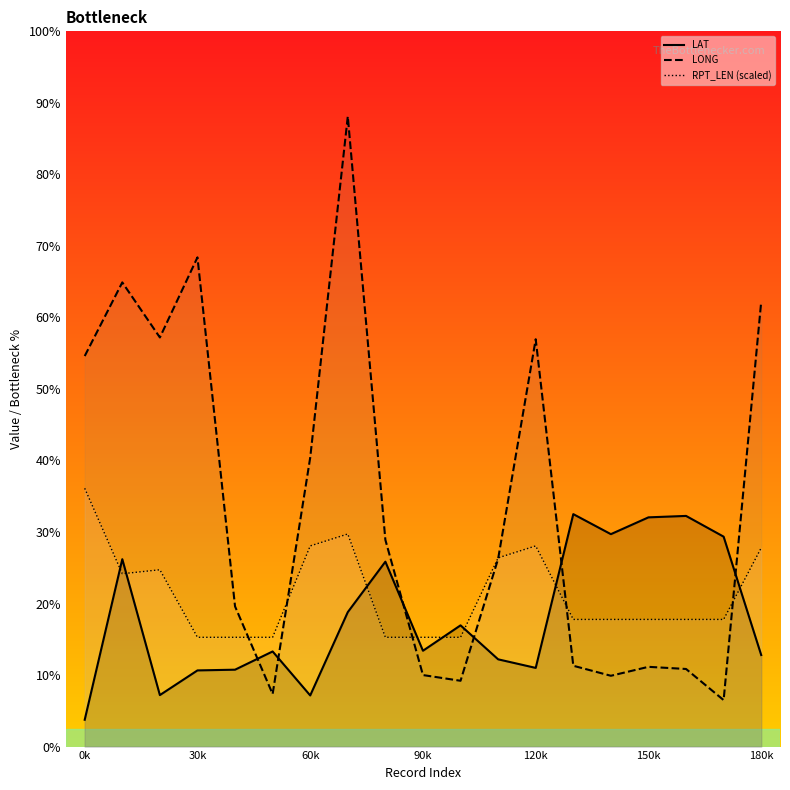

How many times do LAT and LONG cross each other?

6